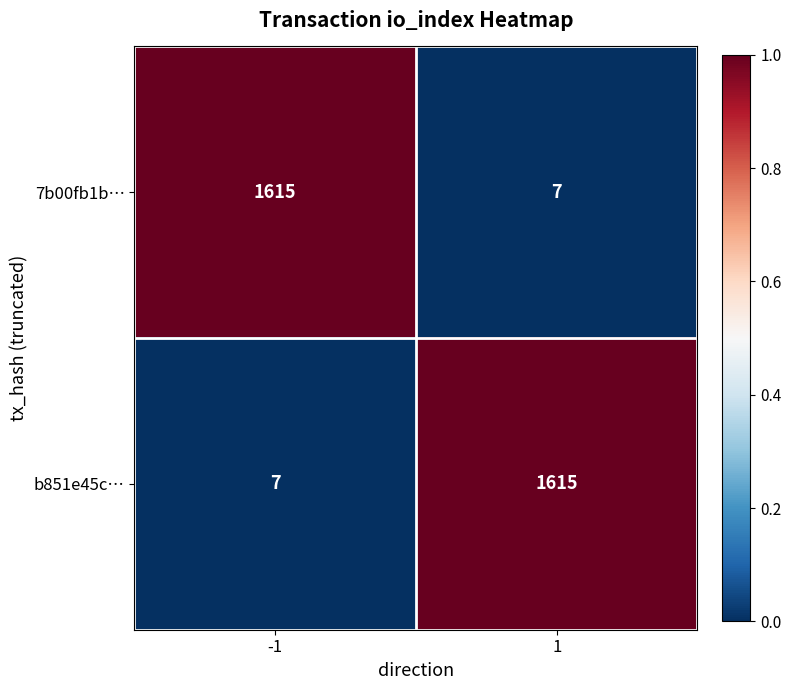

List the labels in order of b851e45c… value, smallest first.

-1, 1